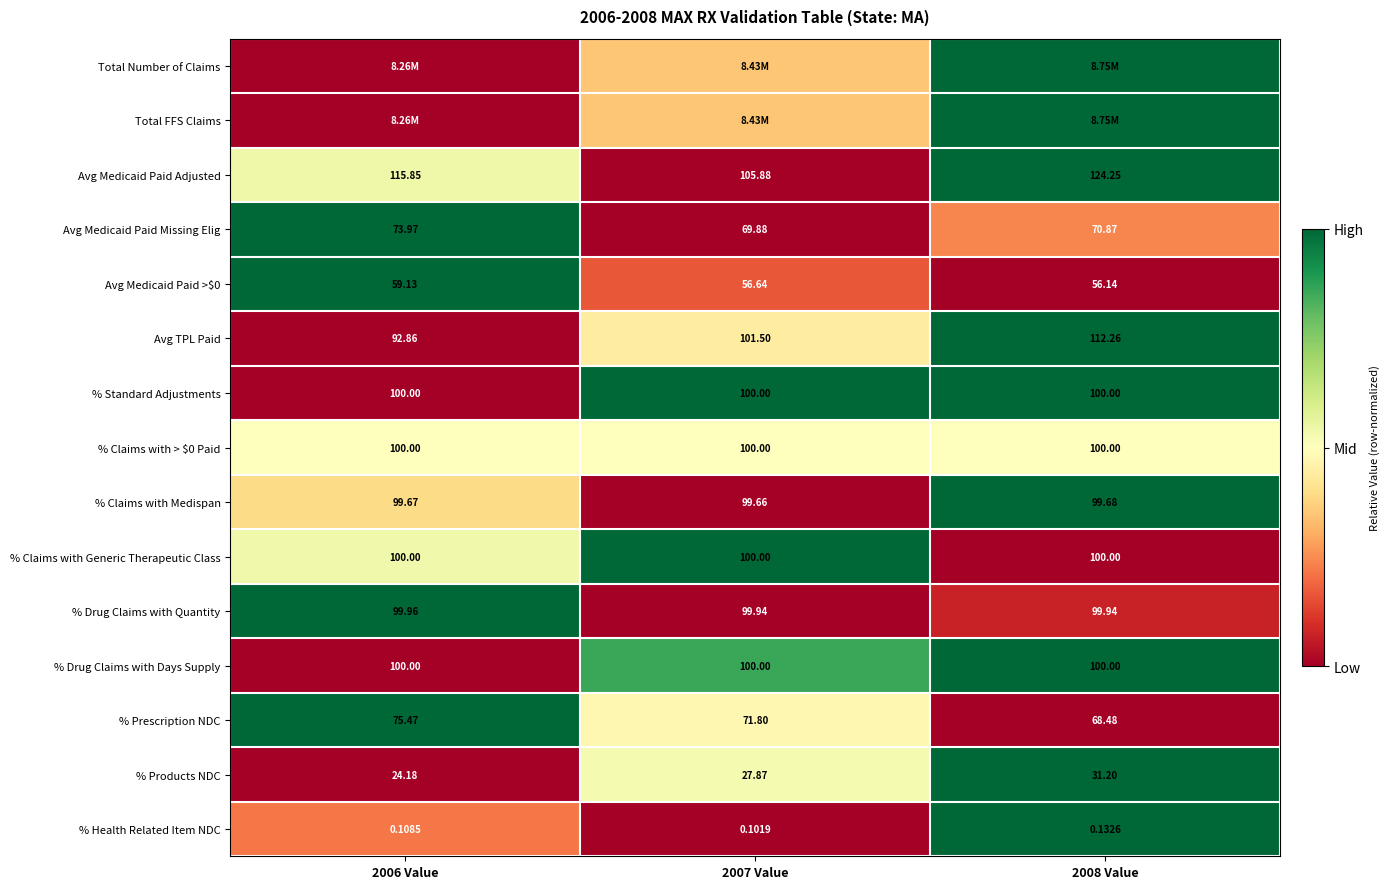

Is the value of % Drug Claims with Days Supply at 2006 Value greater than the value of % Health Related Item NDC at 2008 Value?

Yes